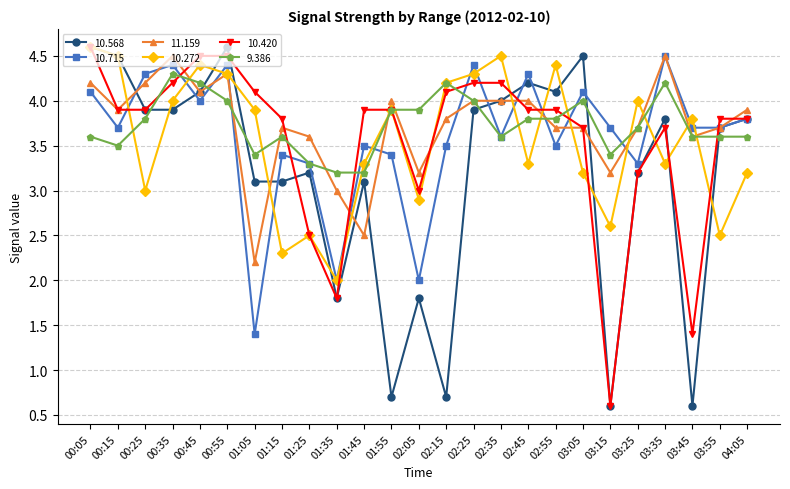

What is the spread (max minus min) of values at 04:05?

0.7